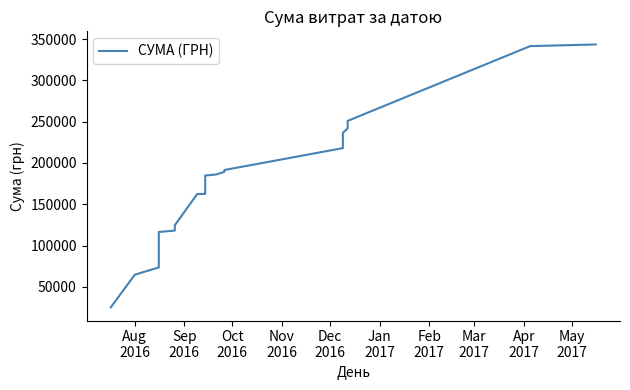

What is the smallest value displayed?

25071.0